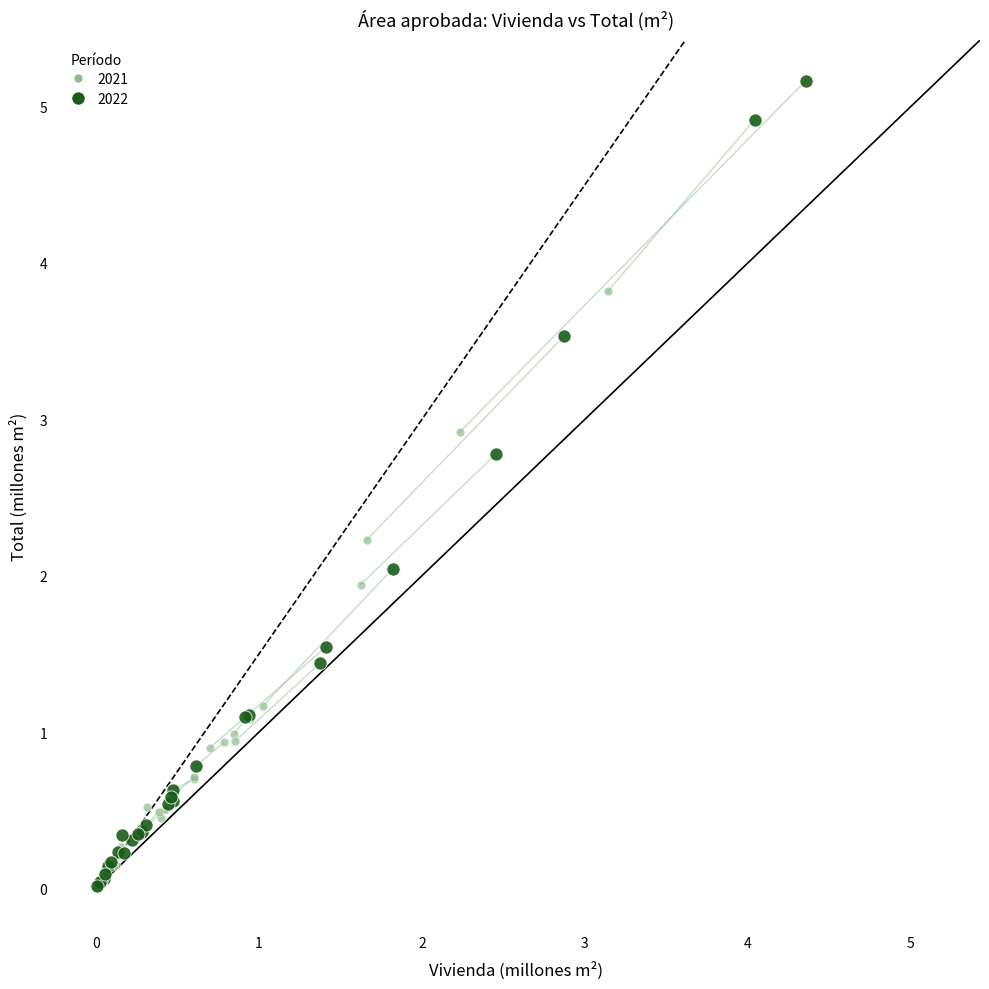

Which series has the largest Y range (max minus min)?

2022